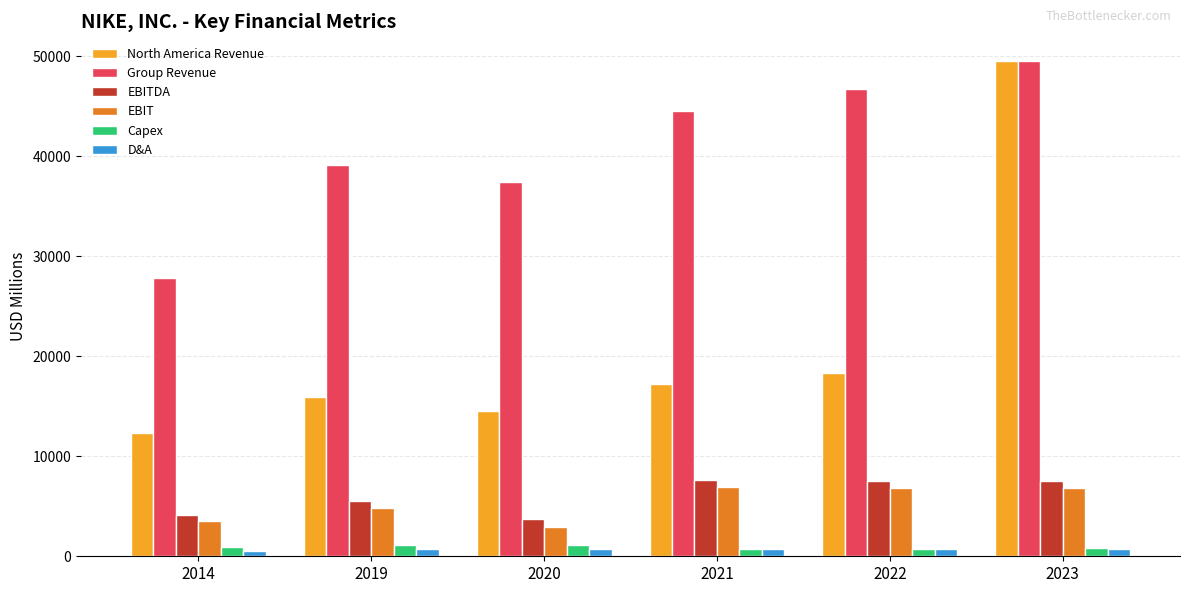

The value of EBIT at 2019 is 8541.4. True or false?

False